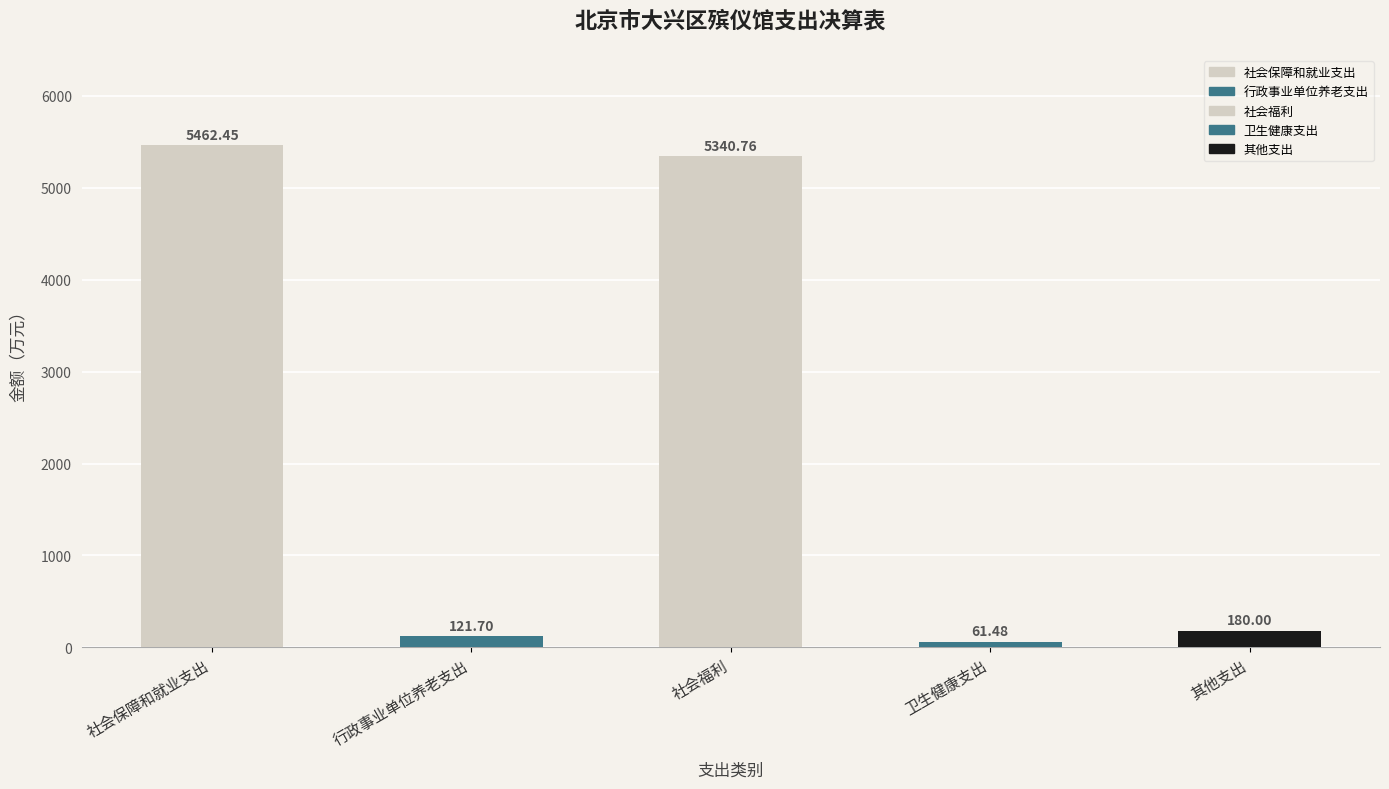

Count the number of categories in the chart.

5